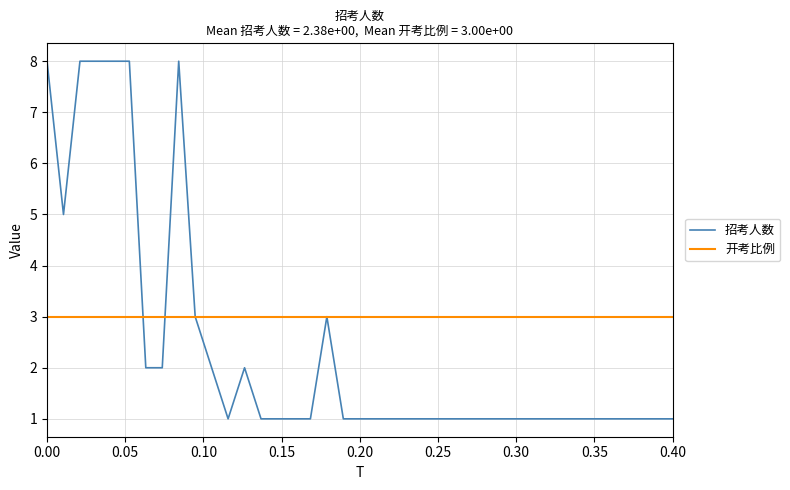

List the series in order of their peak value, highest first.

招考人数, 开考比例